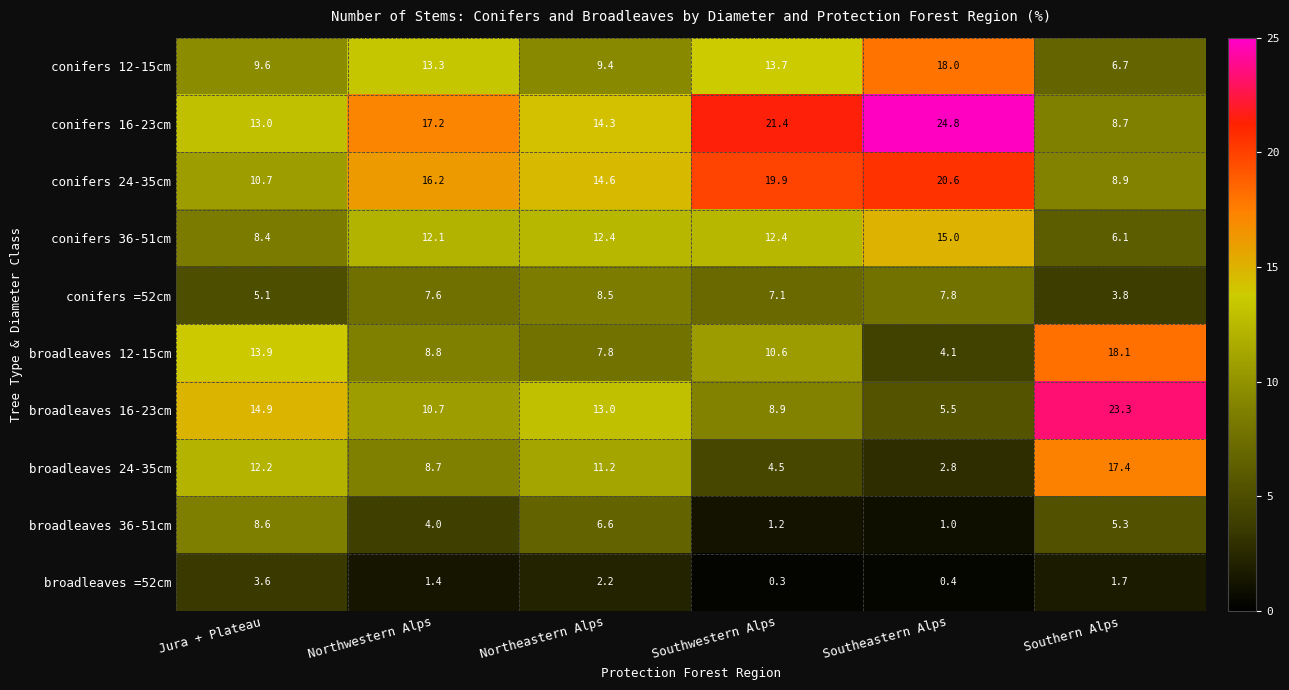

What is the difference between the conifers =52cm values at Jura + Plateau and Southern Alps?

1.3